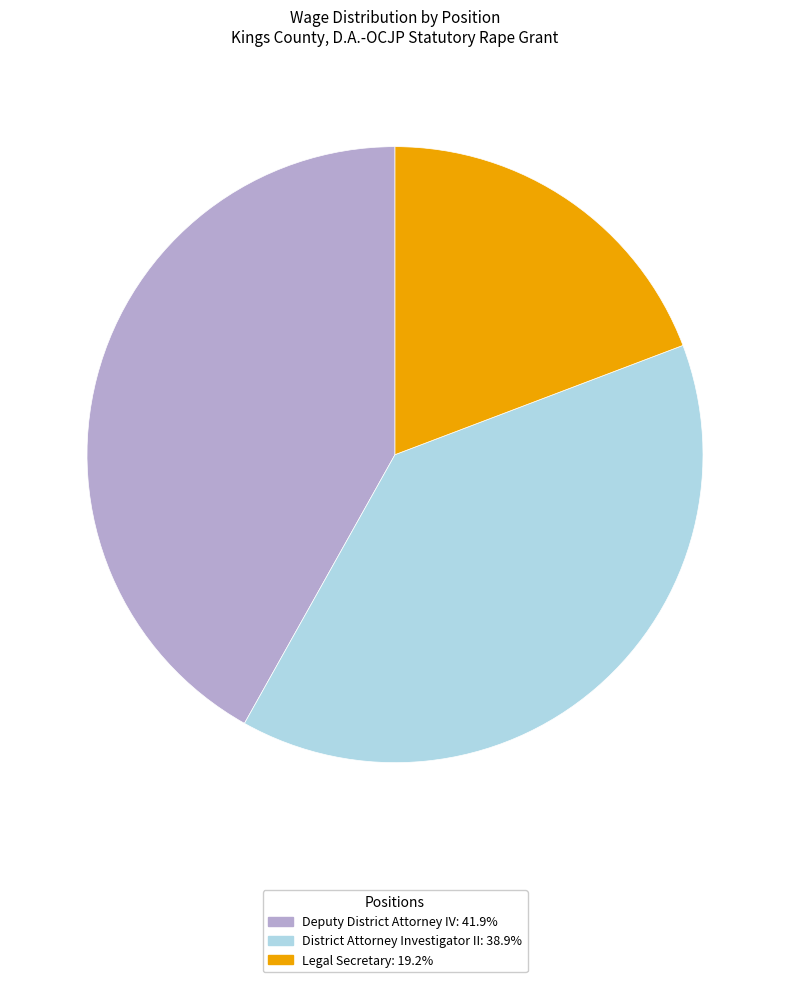

What is the ratio of the value at Legal Secretary to the value at District Attorney Investigator II?

0.5